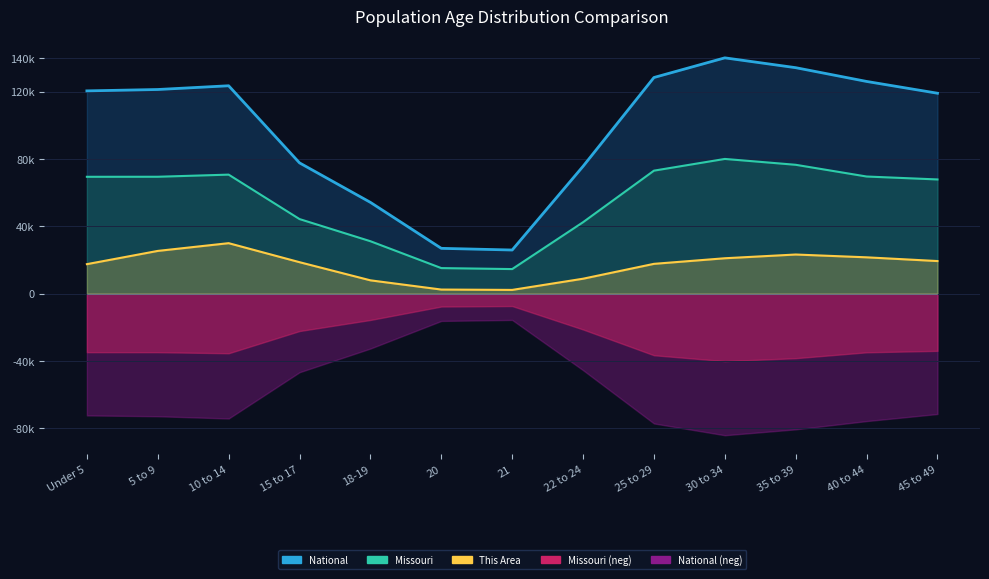

At which label does Missouri (line) reach its peak?

30 to 34